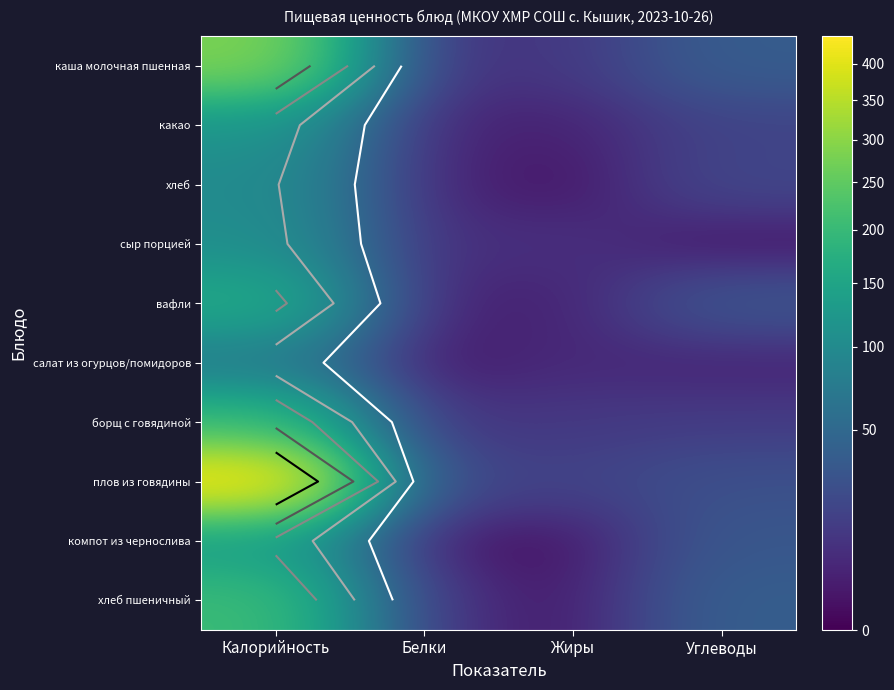

List the labels in order of плов из говядины value, smallest first.

Жиры, Белки, Углеводы, Калорийность